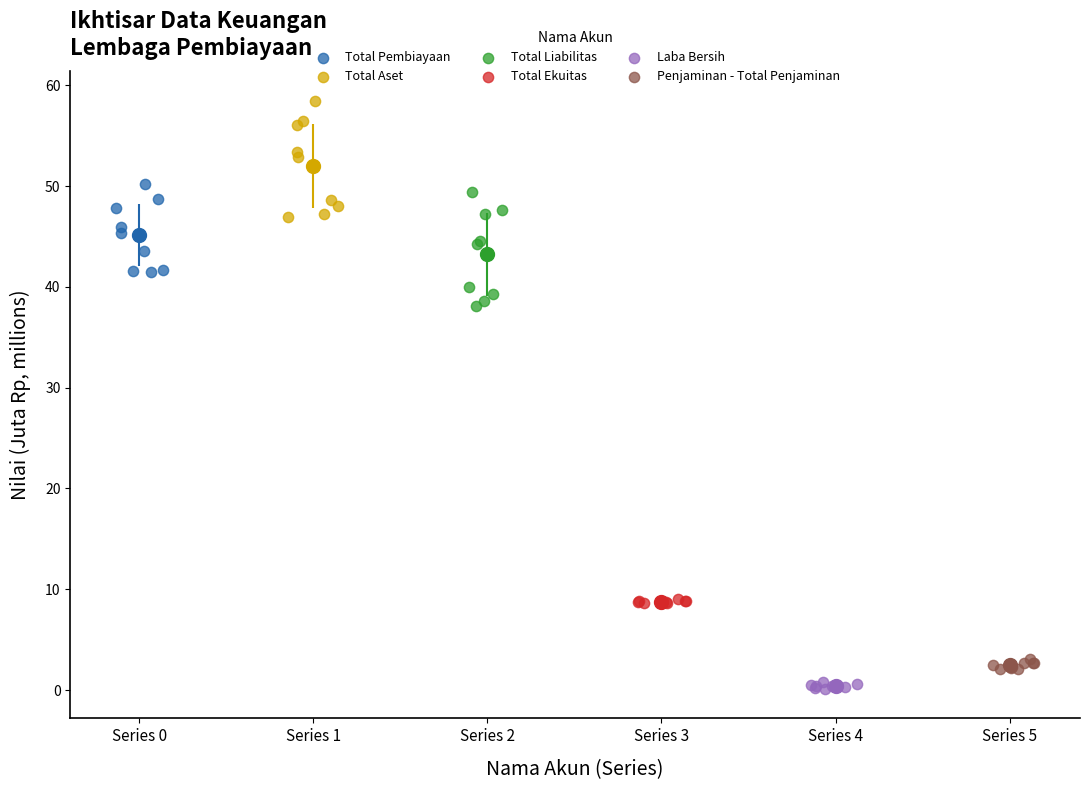

Which series contains the lowest Y value?

Laba Bersih